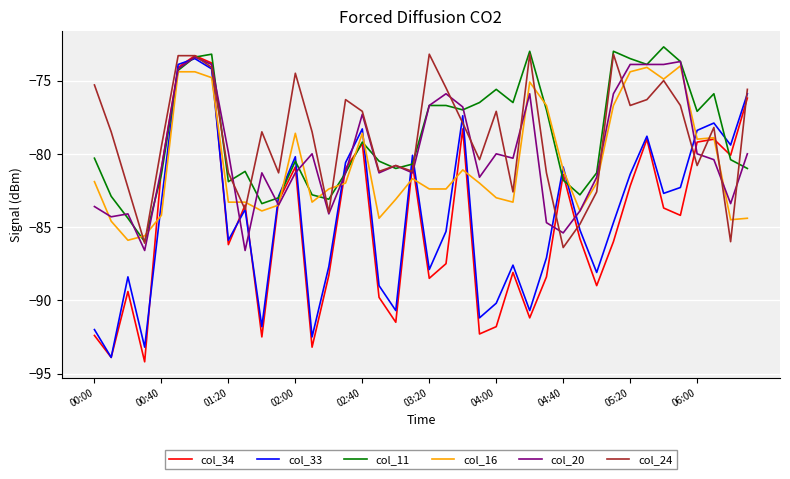

Which series has the widest spread of values?

col_34